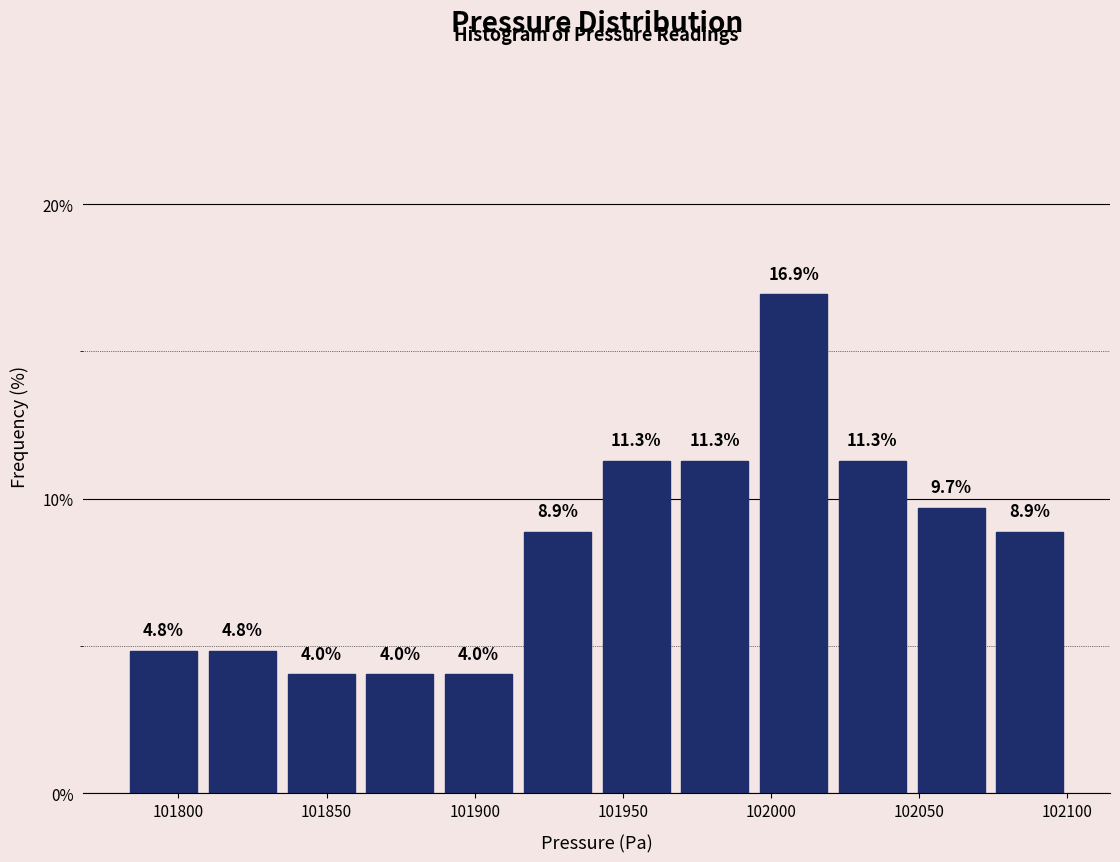

Reading left to right, transcribe this chart: for each bar, give the range it covers on the x-axis and its height. The bar edges are not printed on the chart, so give them approximately, as read against the axis.

101780 to 101810: 4.8
101810 to 101835: 4.8
101835 to 101860: 4.0
101860 to 101890: 4.0
101890 to 101915: 4.0
101915 to 101940: 8.9
101940 to 101970: 11.3
101970 to 101995: 11.3
101995 to 102020: 16.9
102020 to 102045: 11.3
102045 to 102075: 9.7
102075 to 102100: 8.9